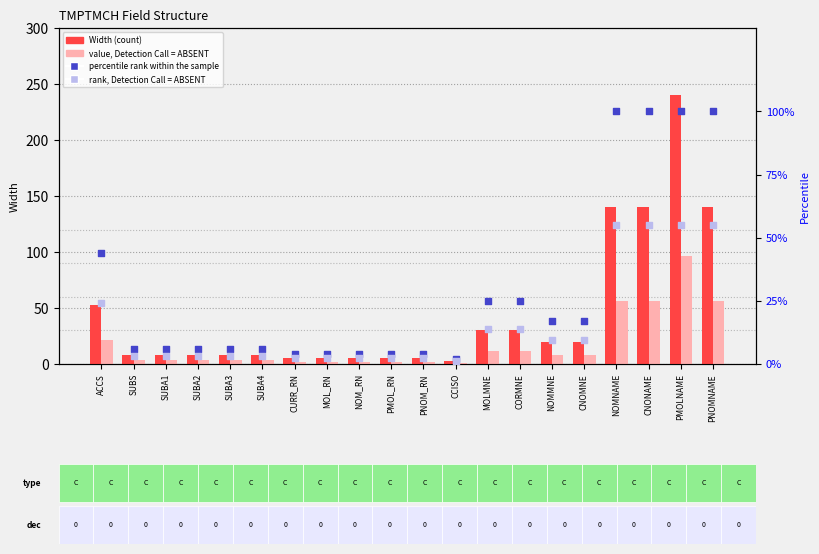

Which series reaches the maximum Y coordinate?

Width